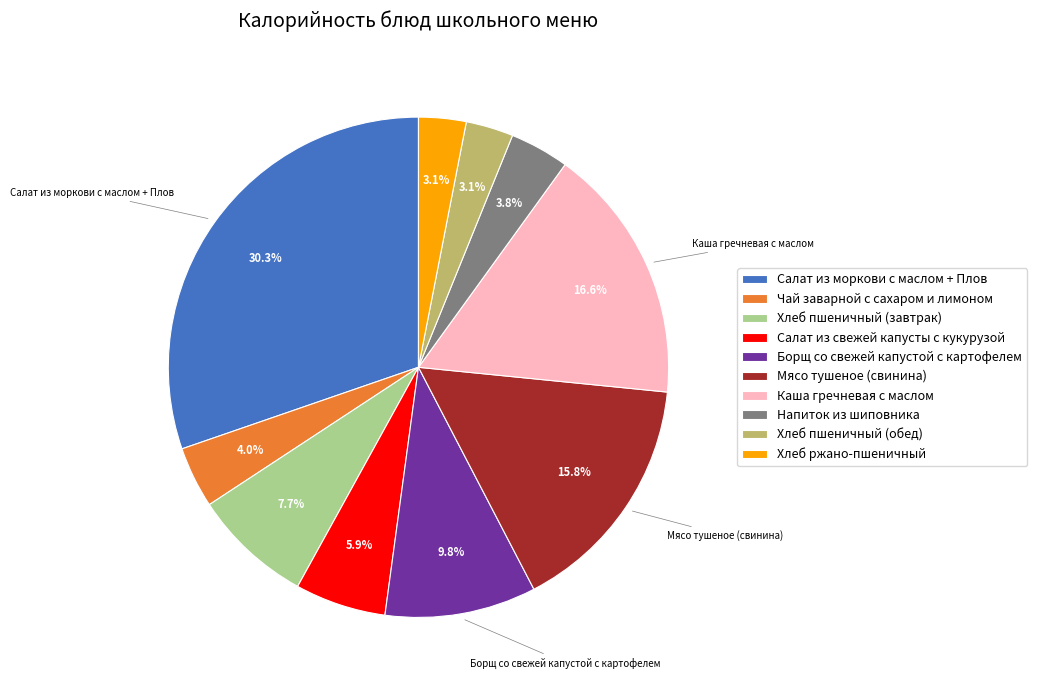

Which category has the biggest portion of the pie?

Салат из моркови с маслом + Плов